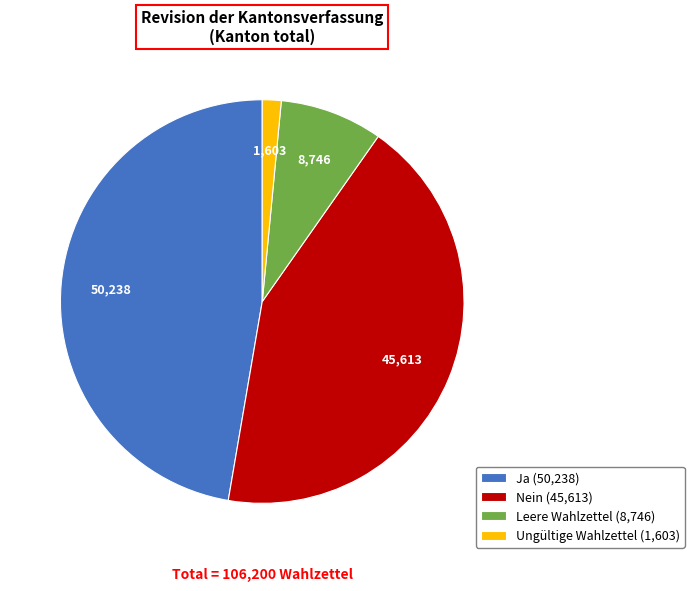

Is there a majority slice in this chart?

No